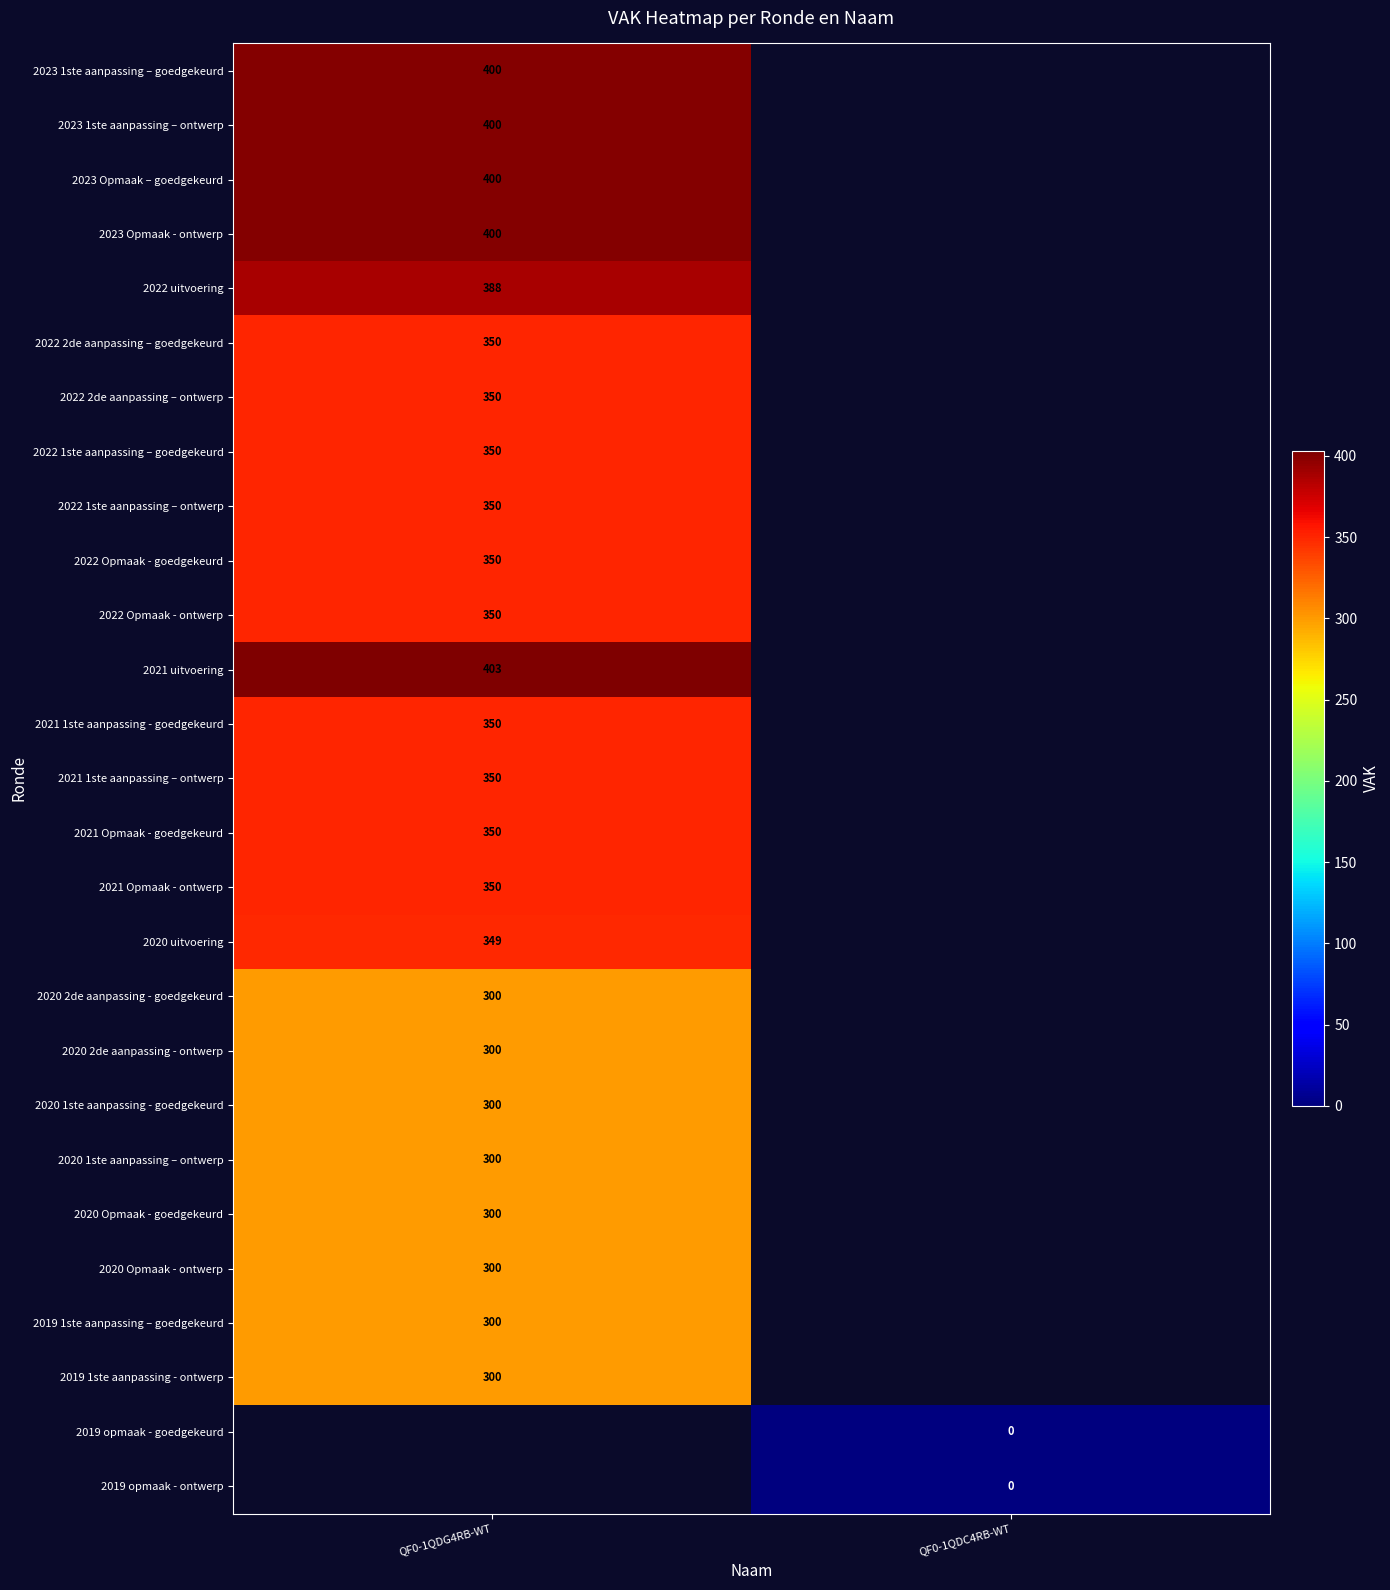

The 2020 uitvoering series shows 349 at QF0-1QDG4RB-WT. True or false?

True